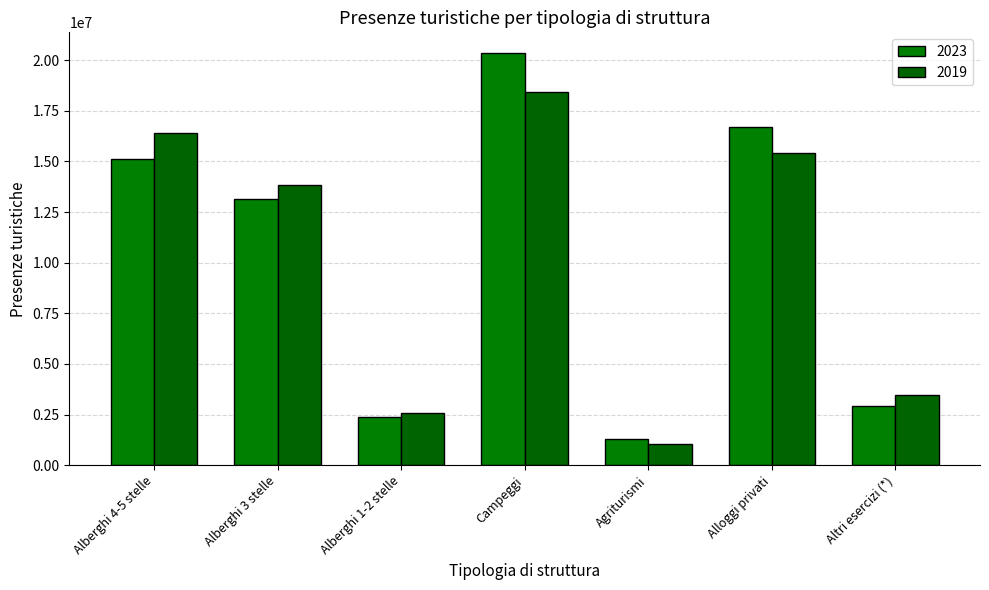

At which label does 2023 reach its peak?

Campeggi